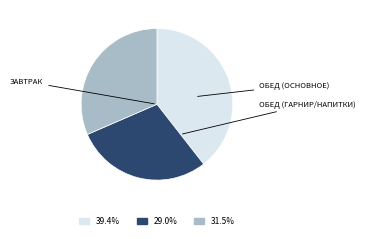

Is there a majority slice in this chart?

No